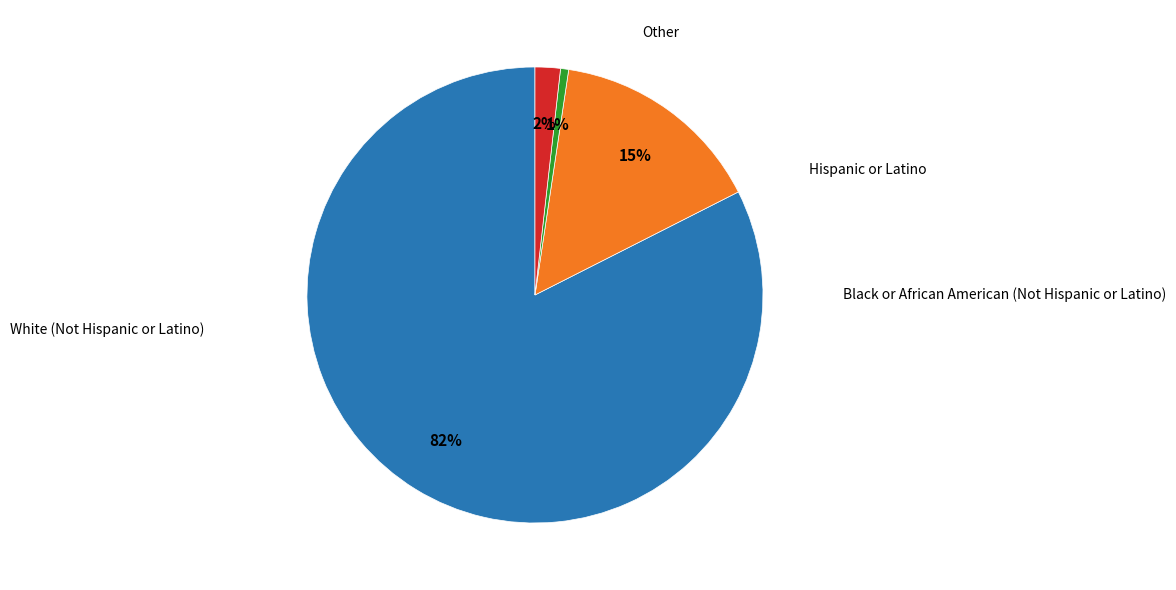

Which category accounts for the majority?

White alone